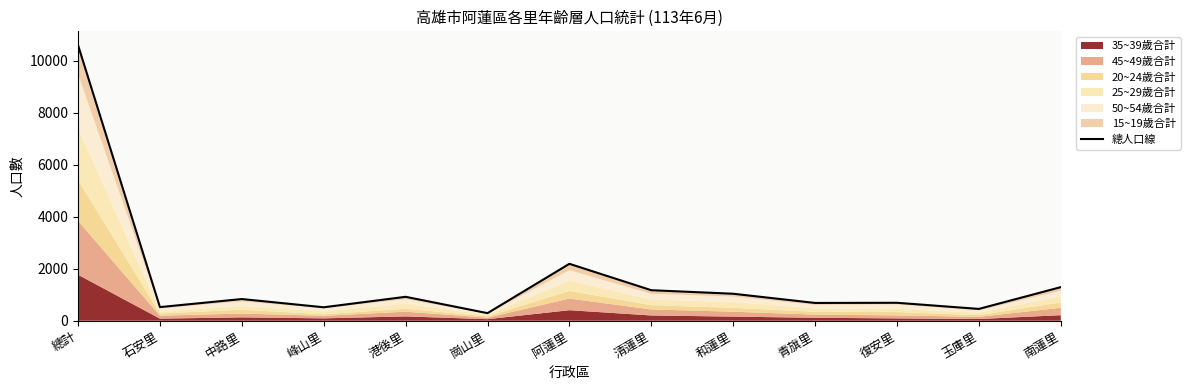

What is the difference between the values at 青旗里 and 和蓮里?

354